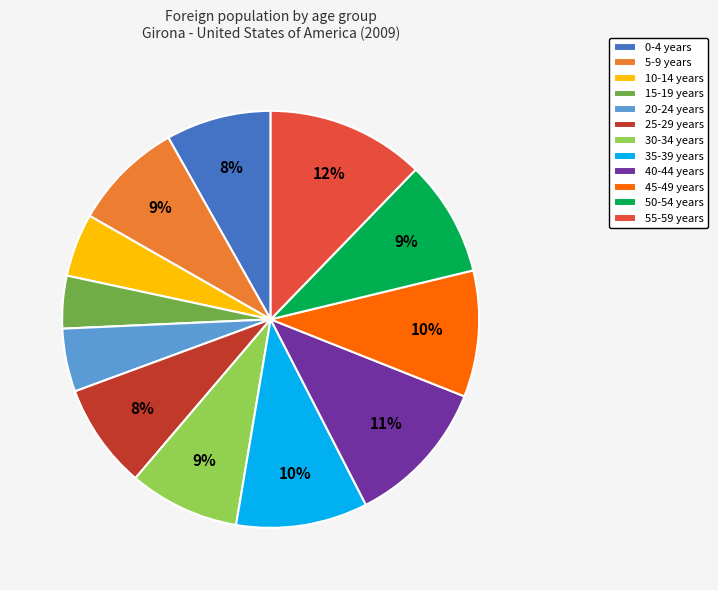

To the nearest percent, what is the combined percentage of 35-39 years and 5-9 years?

19%